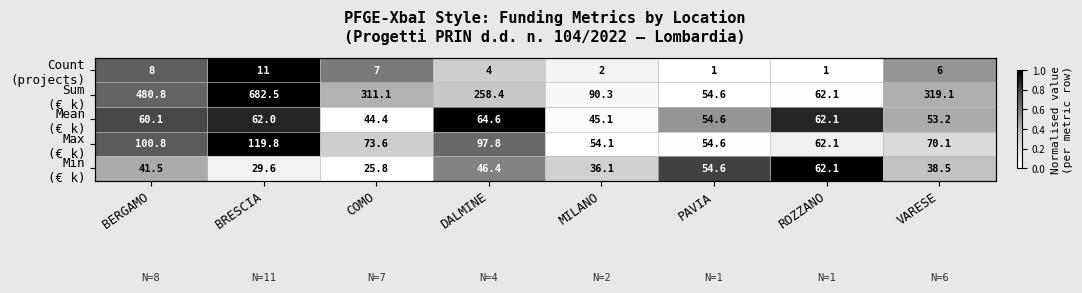

Is it true that Mean (€ k) equals 1.0 at DALMINE?

True